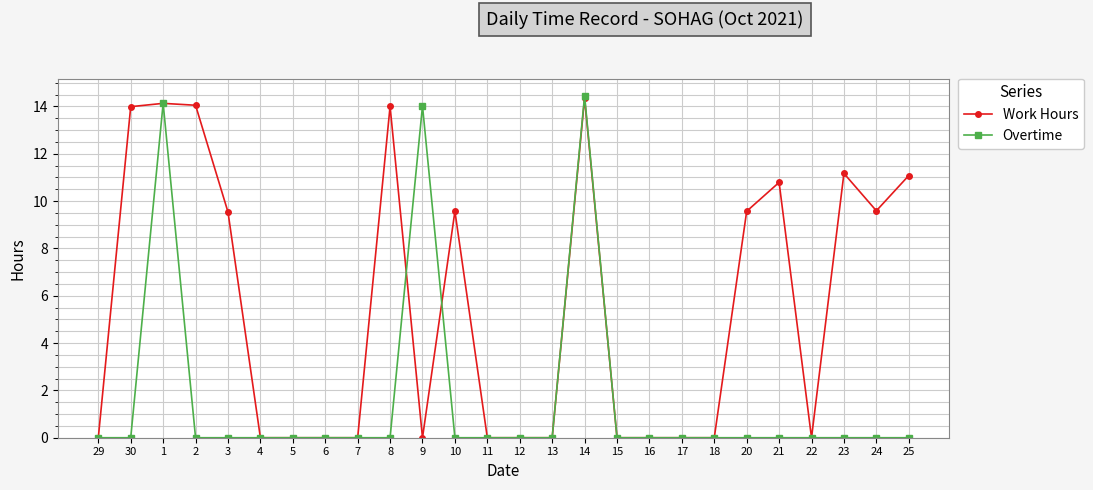

How many lines are shown in the chart?

2